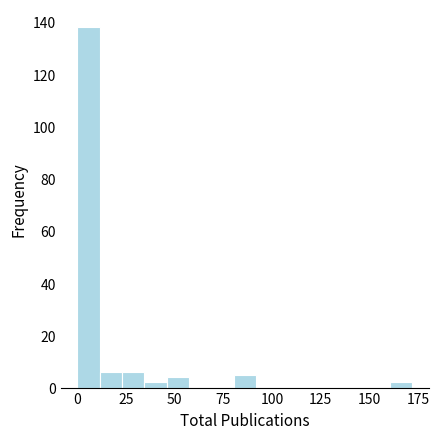

Read against the x-axis, roughly where is the centre of the tallest bar?

5